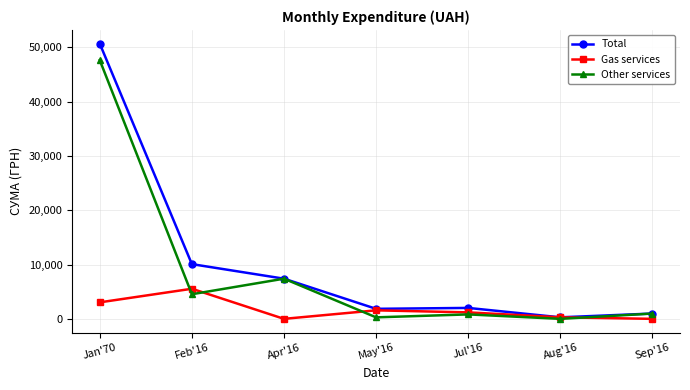

How many series are shown in this chart?

3